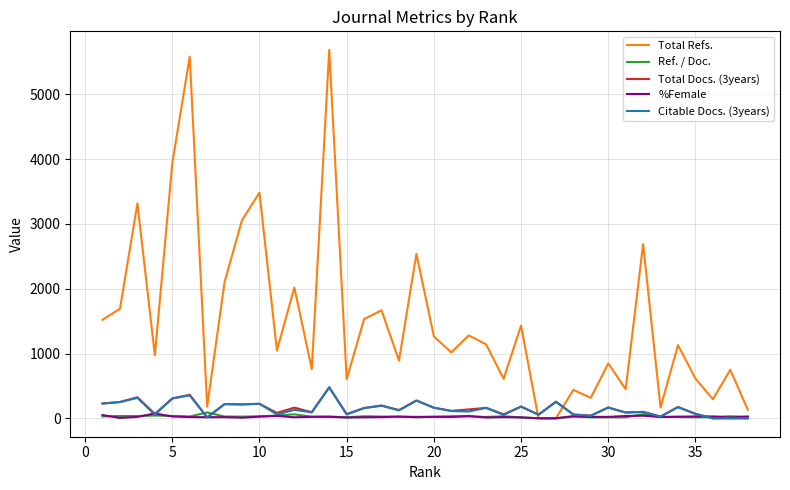

Which series has the widest spread of values?

Total Refs.